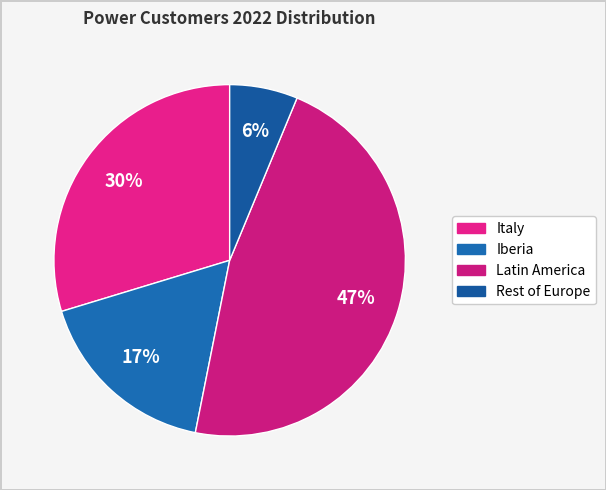

Which slice is the smallest?

Rest of Europe